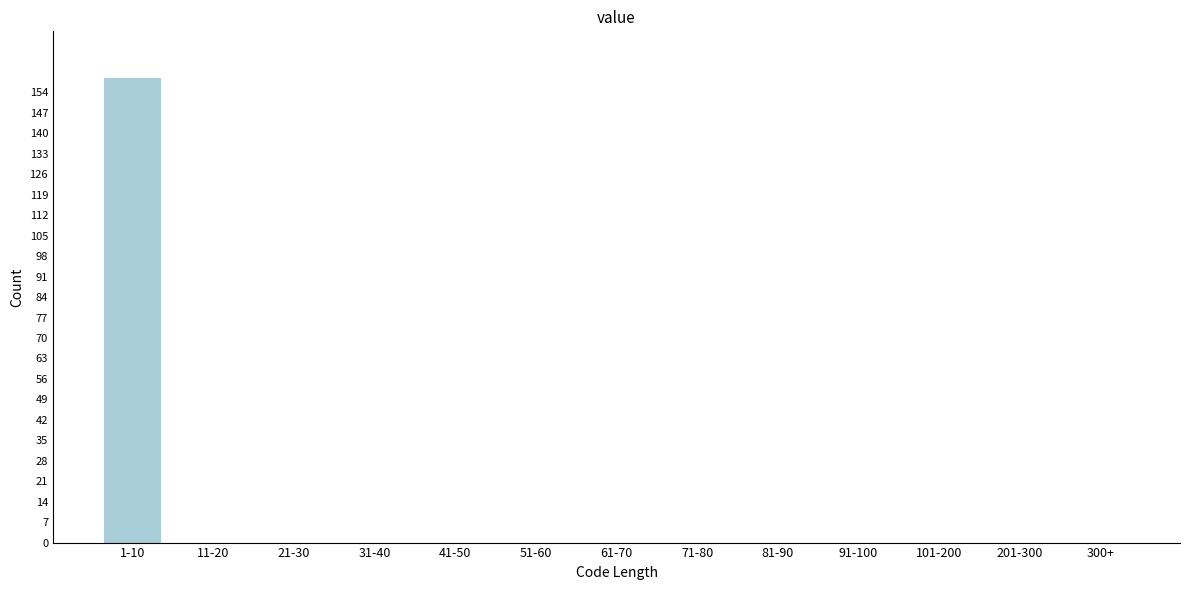

Reading left to right, transcribe all the data shown in this chart.

1-10=159	11-20=0	21-30=0	31-40=0	41-50=0	51-60=0	61-70=0	71-80=0	81-90=0	91-100=0	101-200=0	201-300=0	300+=0